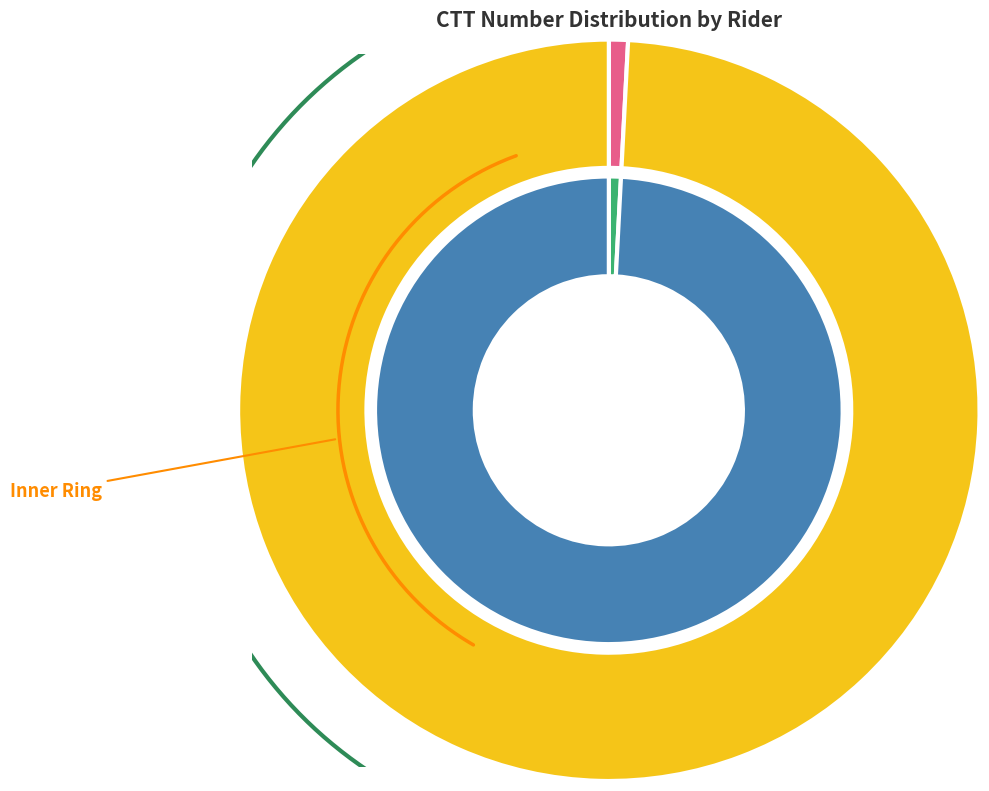

Is it true that Stewart House is 1% of the pie?

True